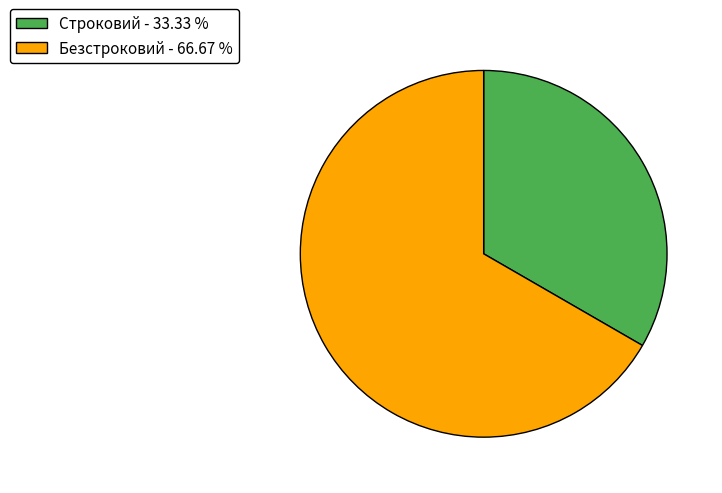

Is the sum of Безстроковий - 66.67 % and Строковий - 33.33 % greater than half?

Yes